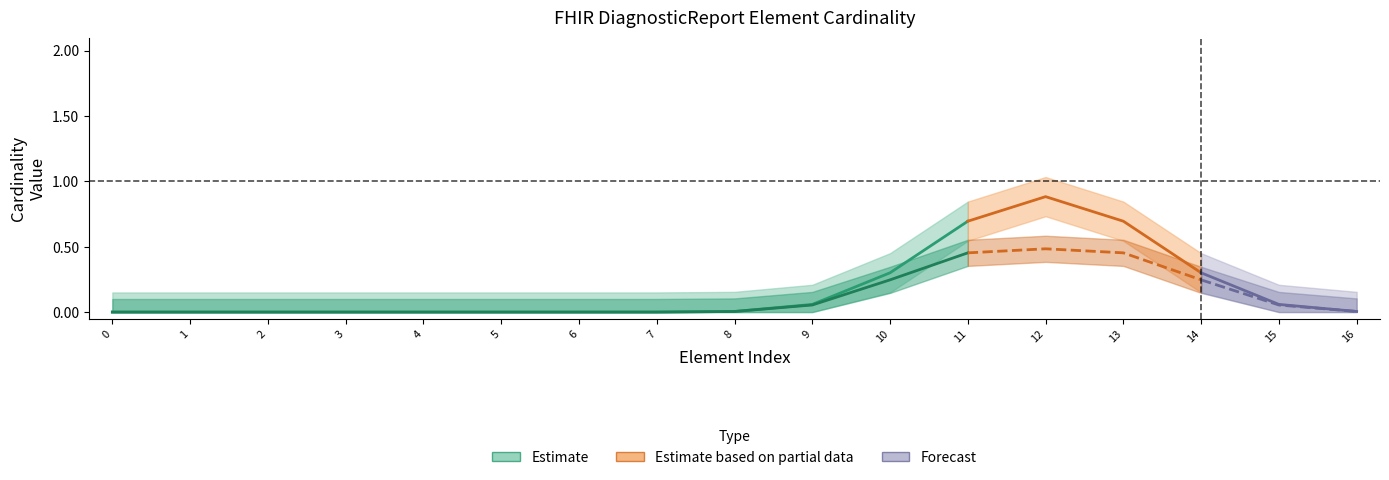

True or false: Base Min and Min cross at least once.

False